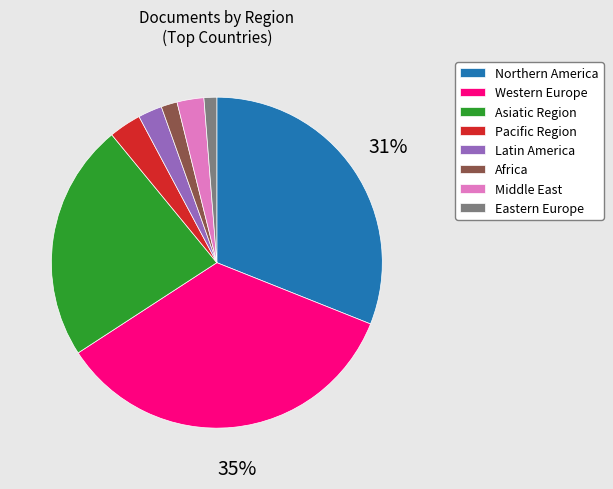

To the nearest percent, what is the average slice percentage?

12%